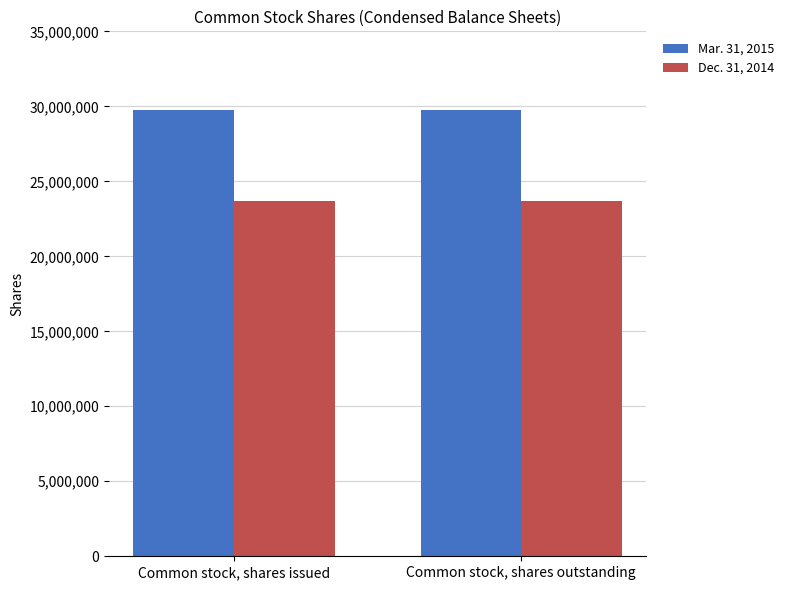

What is the difference between the highest and lowest values at Common stock, shares outstanding?

6125000